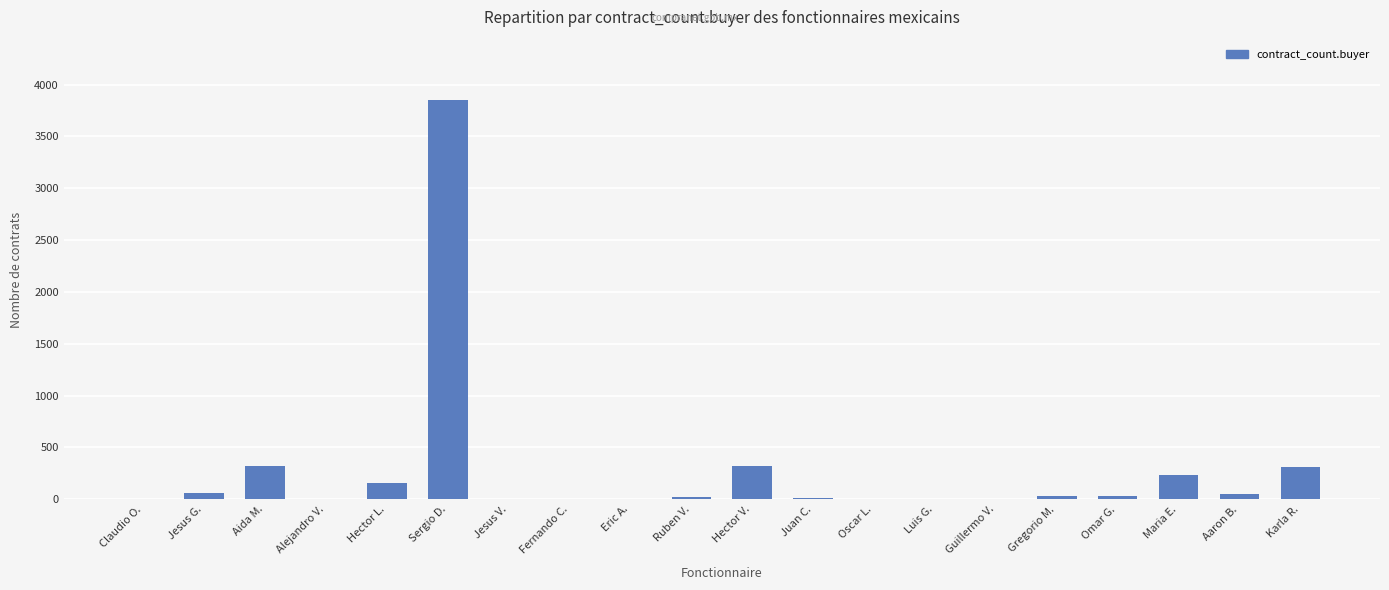

Between Omar G. and Aida M., which is larger?

Aida M.